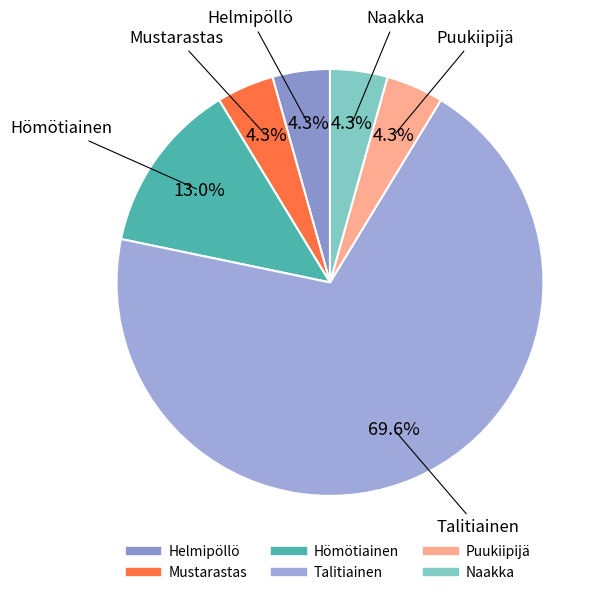

What is the ratio of the value at Puukiipijä to the value at Talitiainen?

0.1